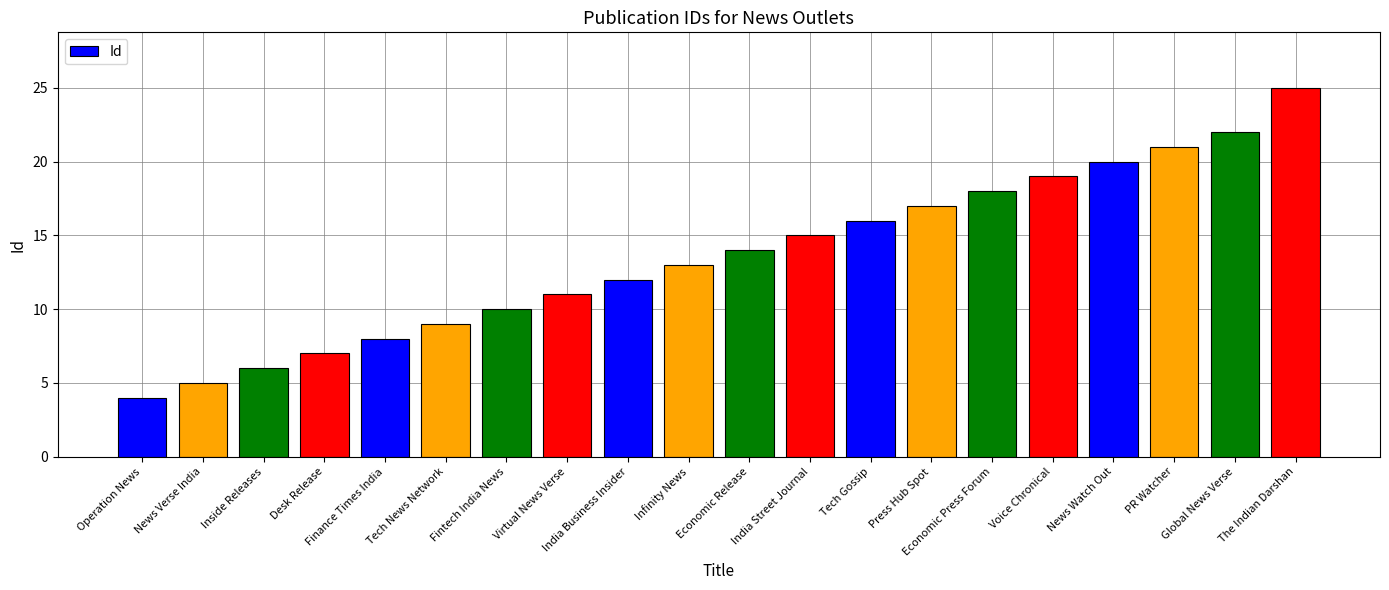

The chart shows a value of 6 at Operation News. True or false?

False